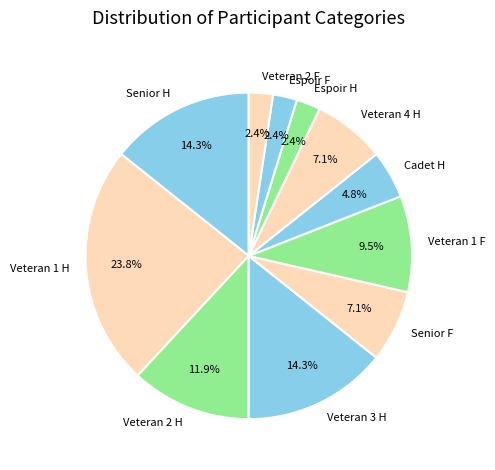

How many segments does this pie chart have?

11